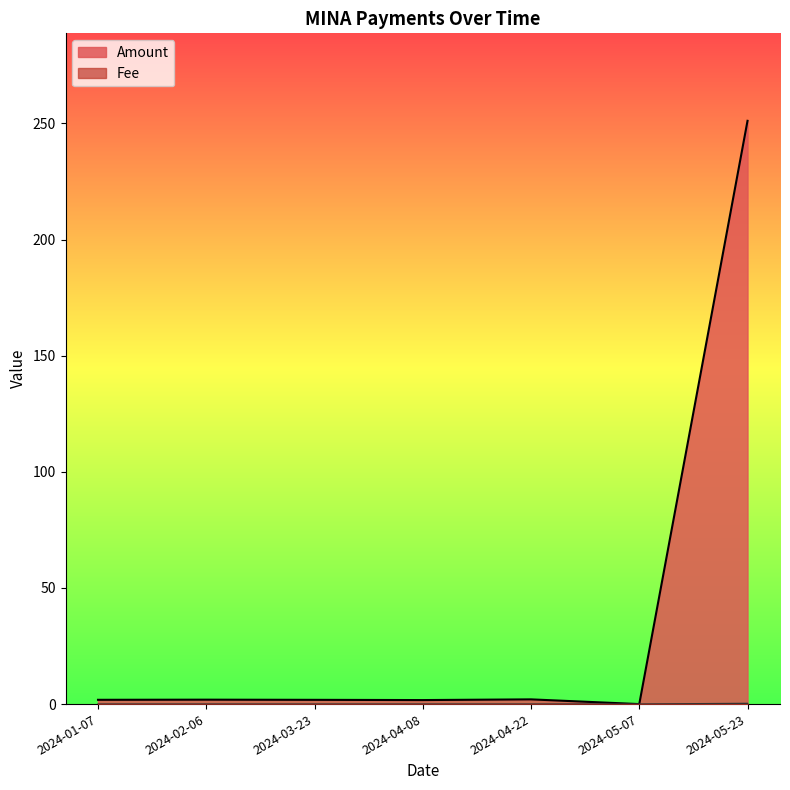

How many values in the Amount series exceed 1?

6